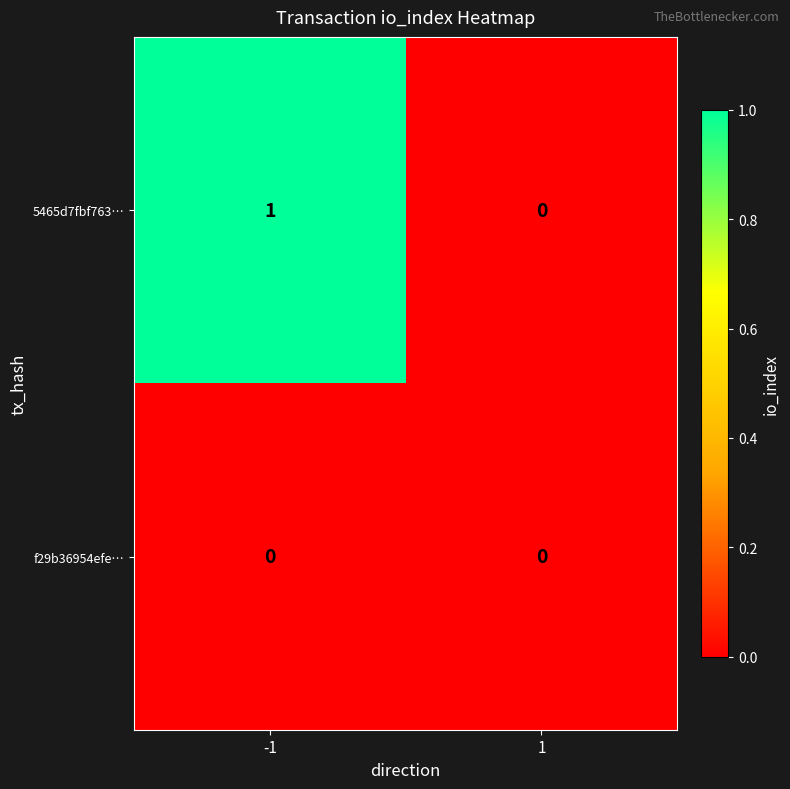

Reading left to right, list all the values displayed in this chart.

5465d7fbf763…: -1=1	1=0
f29b36954efe…: -1=0	1=0